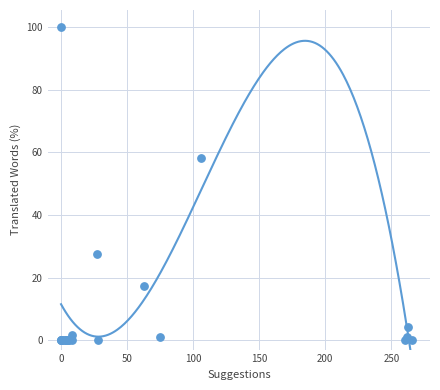

What Y value in the scatter plot is closest to 50?

58.0